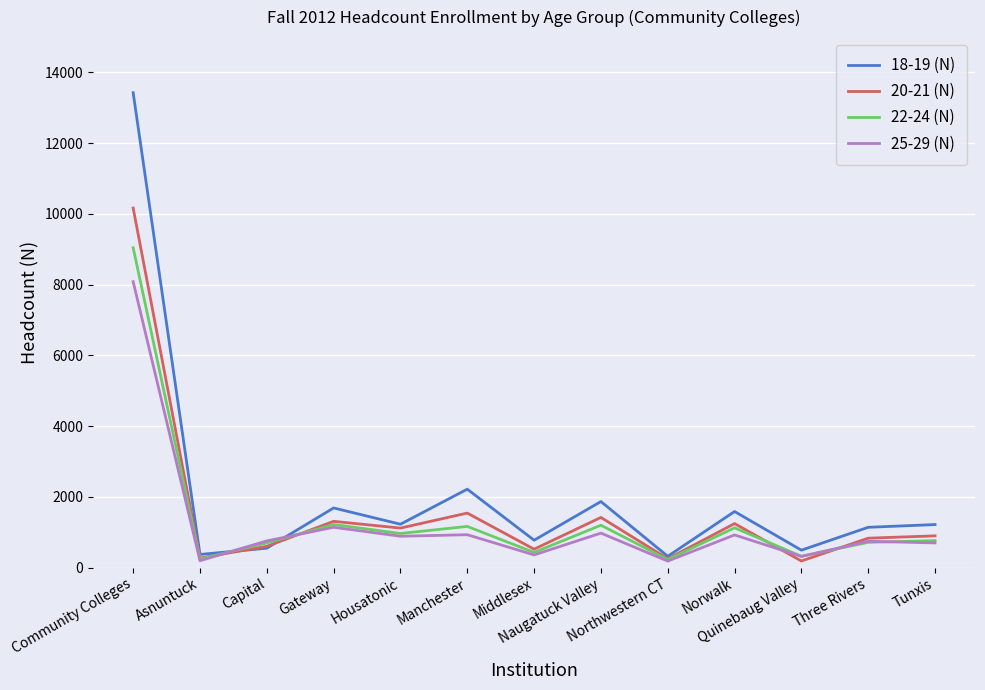

How many times do 18-19 (N) and 25-29 (N) cross each other?

2